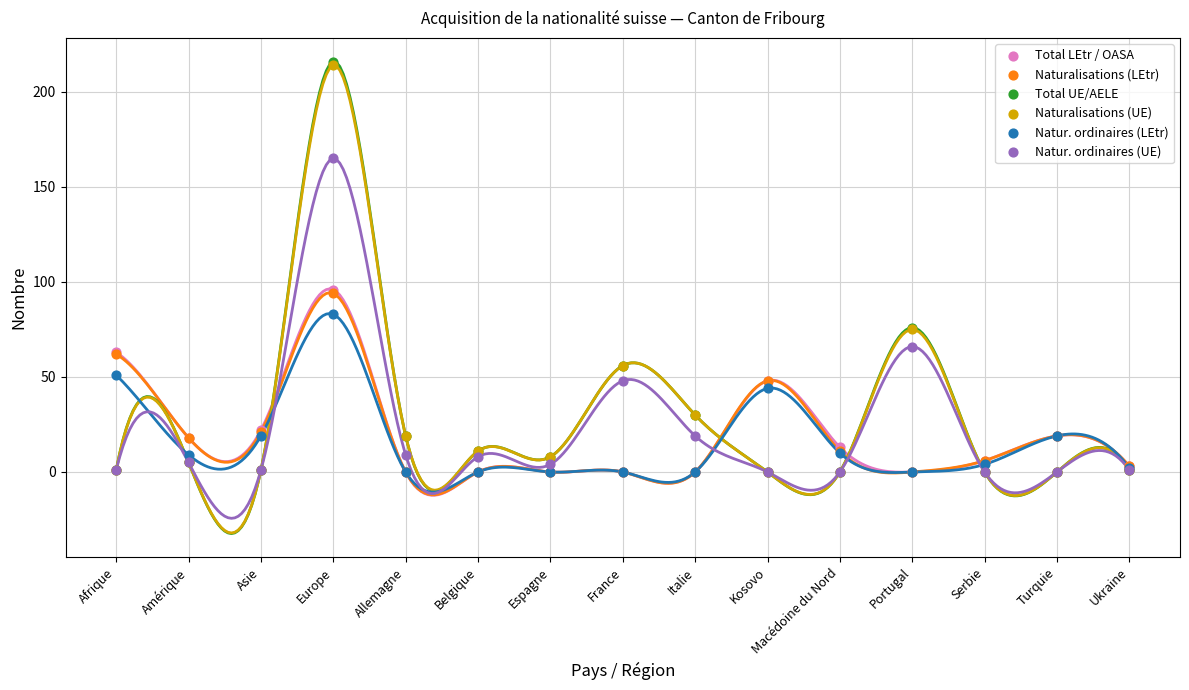

Which series contains the highest Y value?

Total UE/AELE